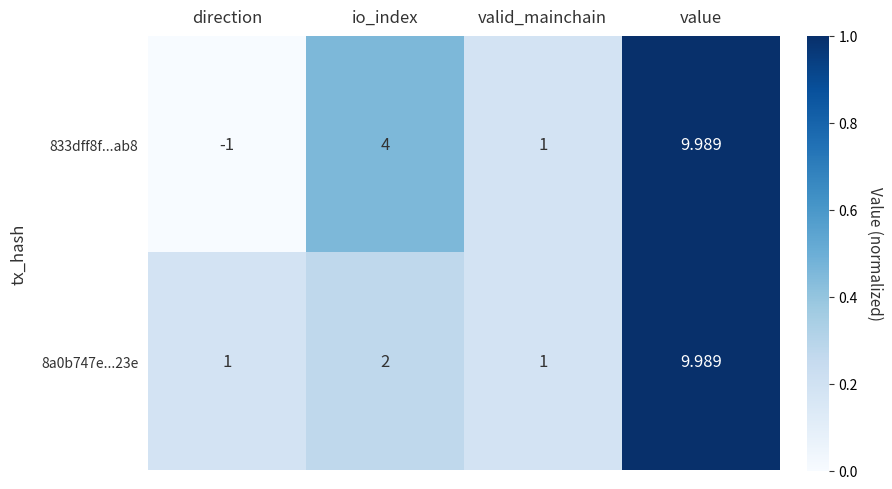

Where is 833dff8f...ab8 nearest to the value 4?

io_index